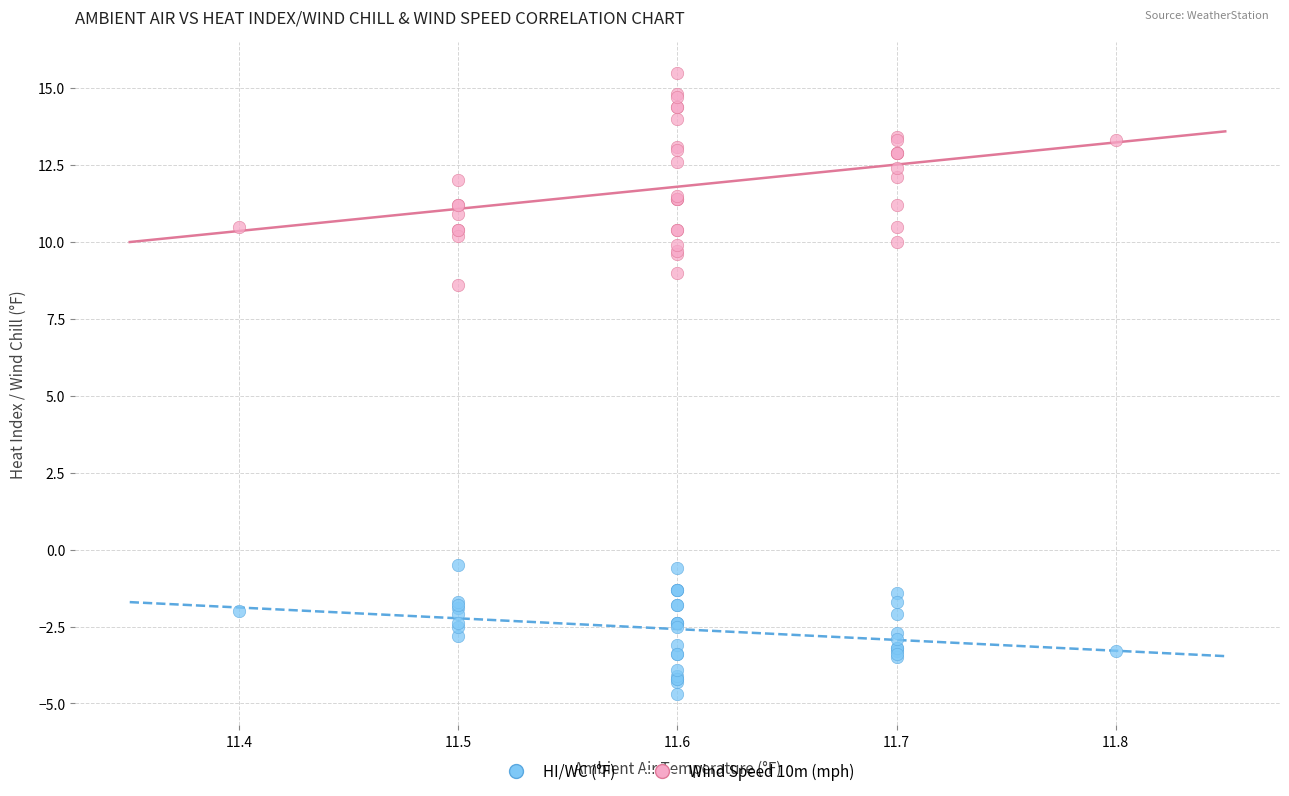

What are all the series names shown in the legend?

HI/WC (°F), Wind Speed 10m (mph)